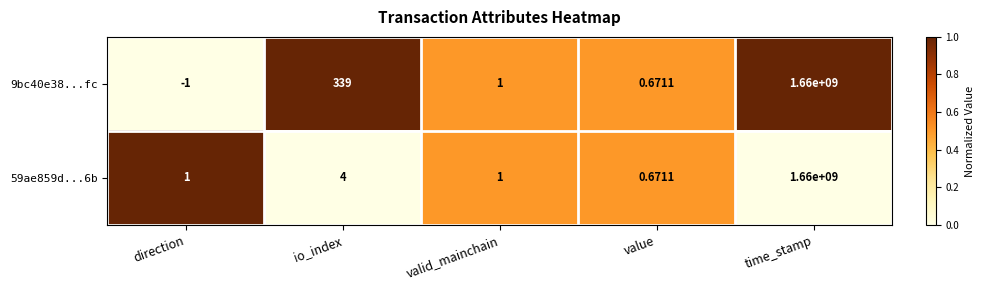

At which label is 59ae859d...6b closest to 830000000?

io_index